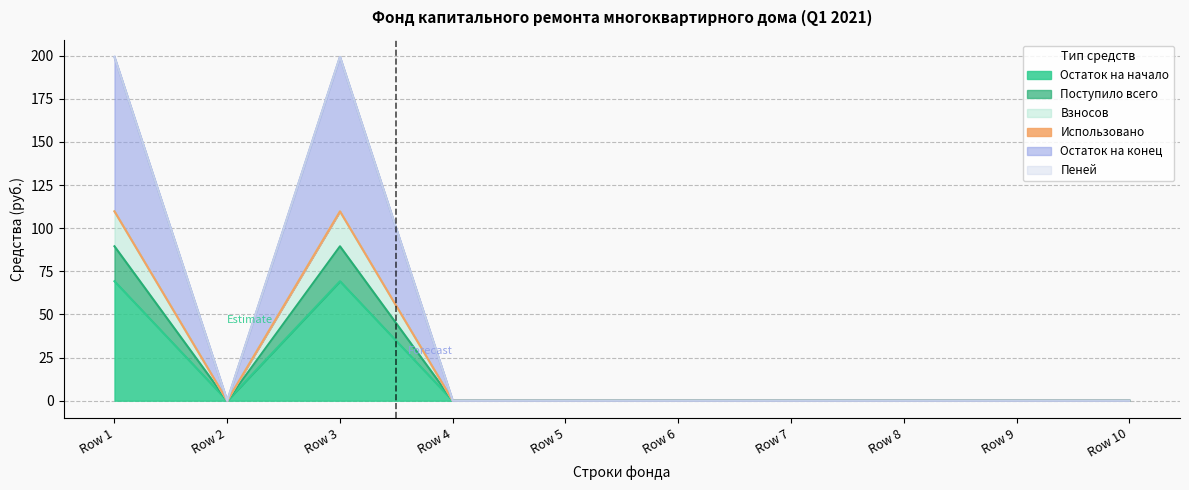

True or false: Взносов and Остаток на начало cross at least once.

False